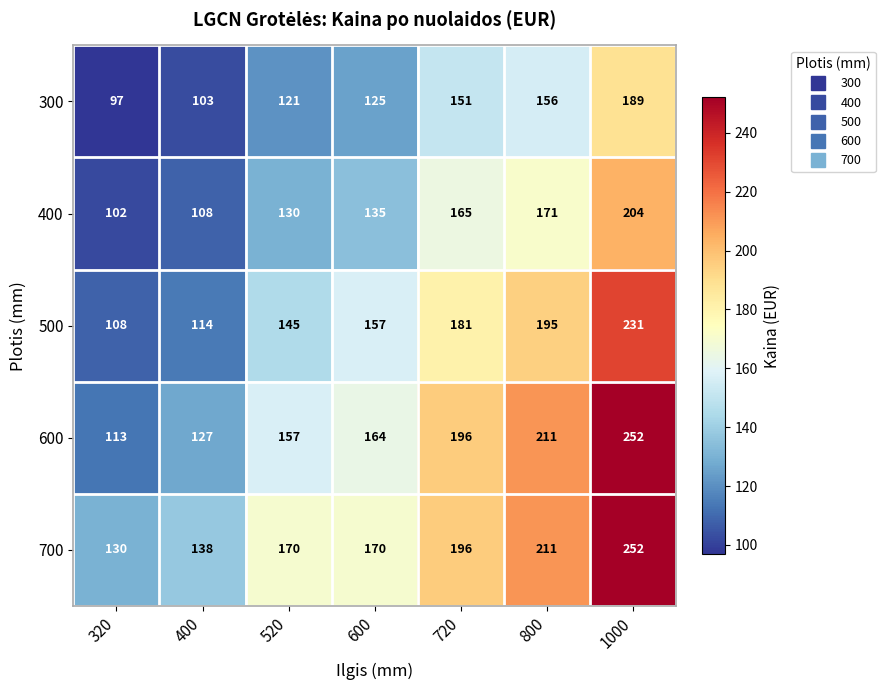

At which category does the chart reach its peak across all series?

1000